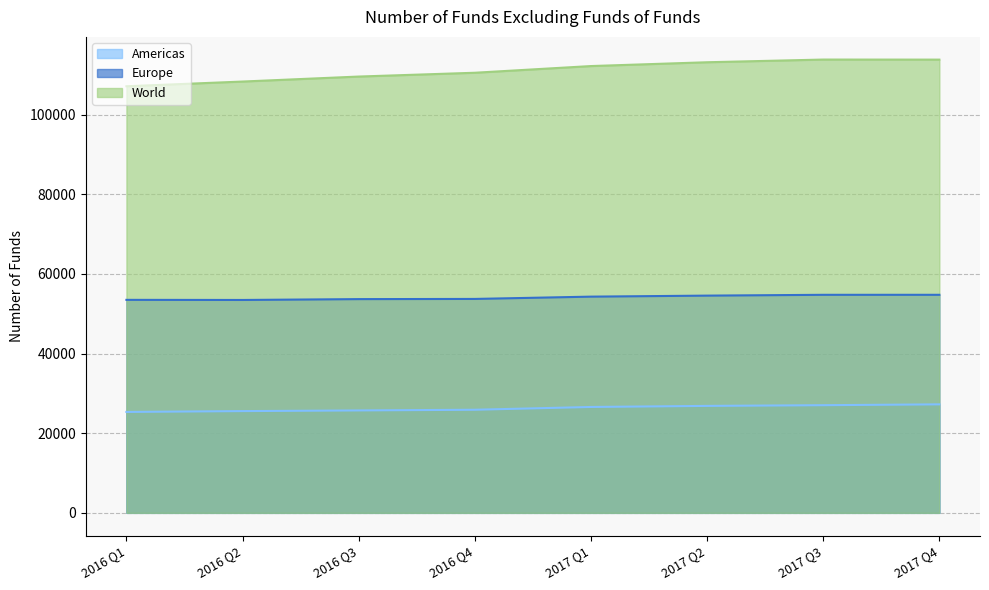

True or false: Europe and World intersect in this chart.

False